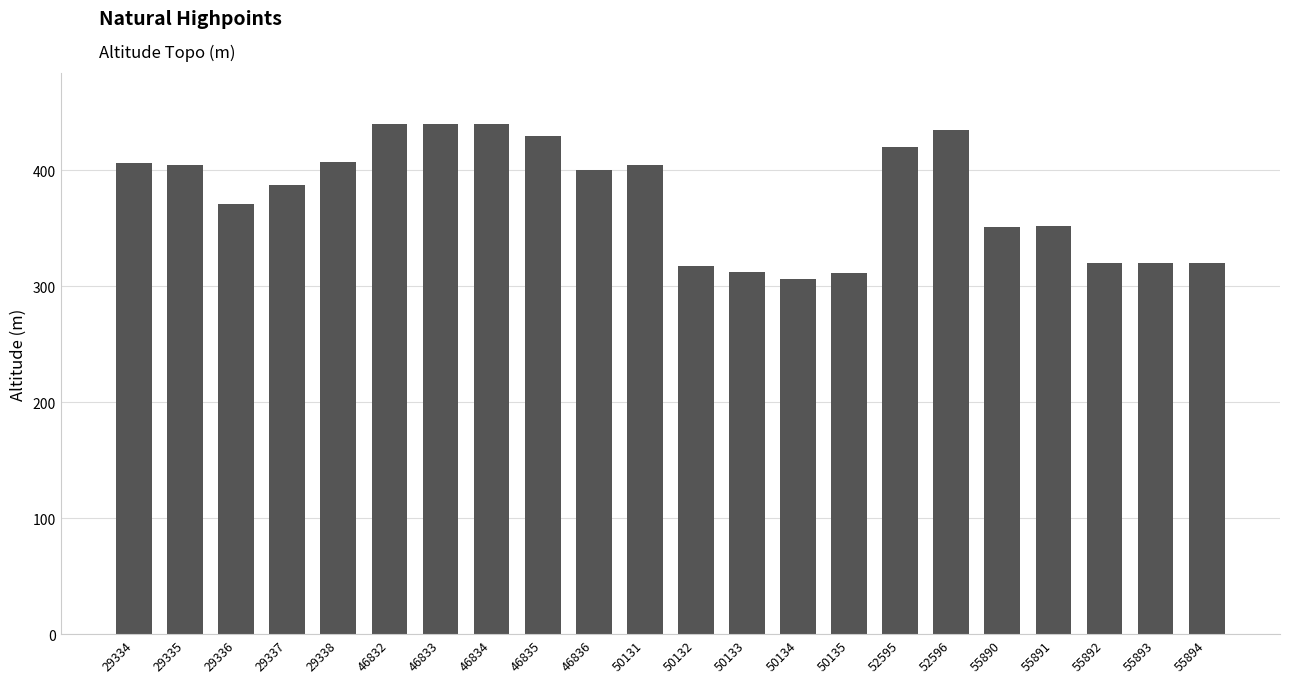

What is the value of the 21st bar from the left?

320.0